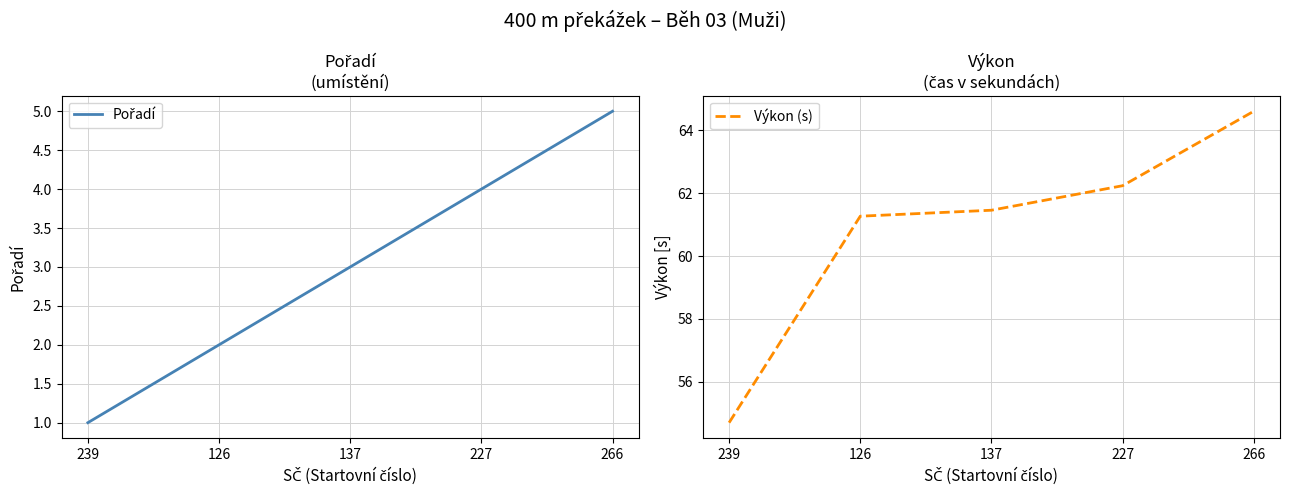

True or false: Výkon (s) and Pořadí cross at least once.

False